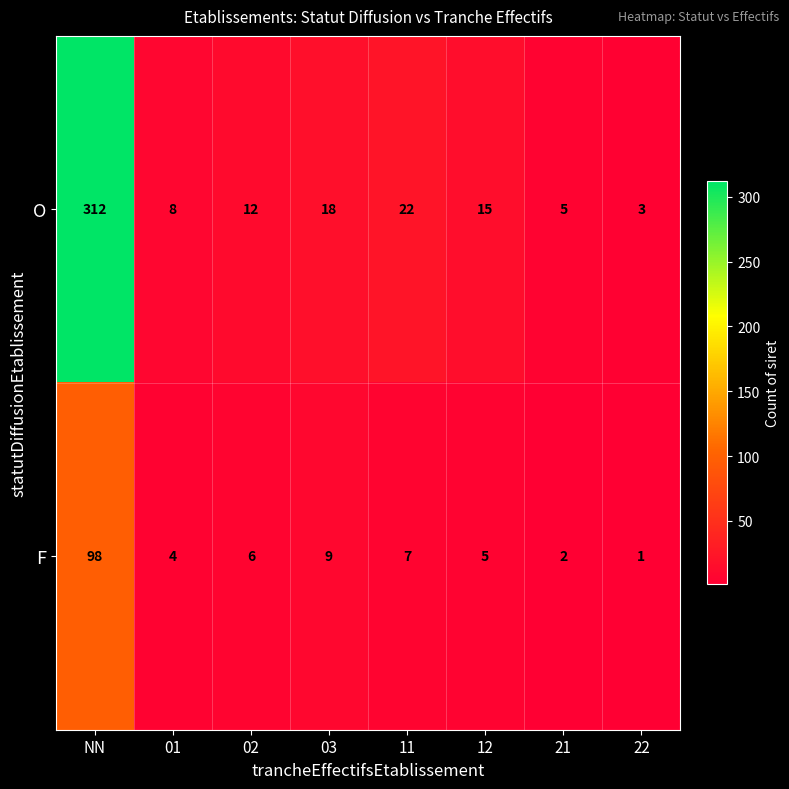

The O series shows 15 at 12. True or false?

True